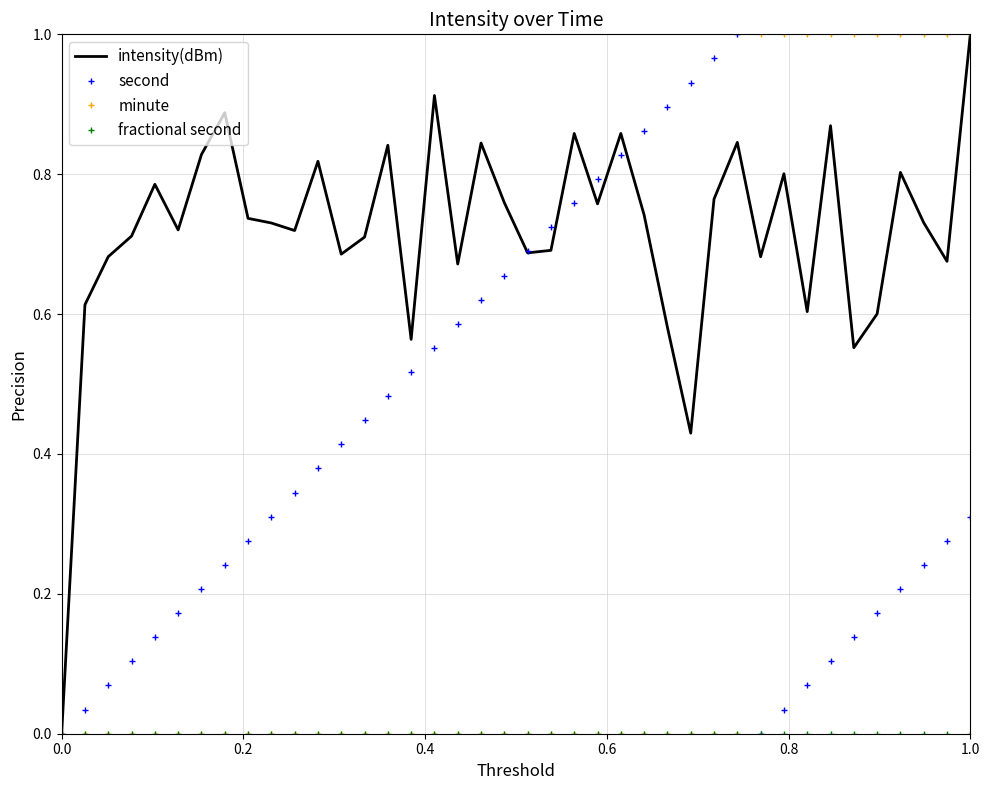

Which series has the largest total across all categories?

intensity(dBm)